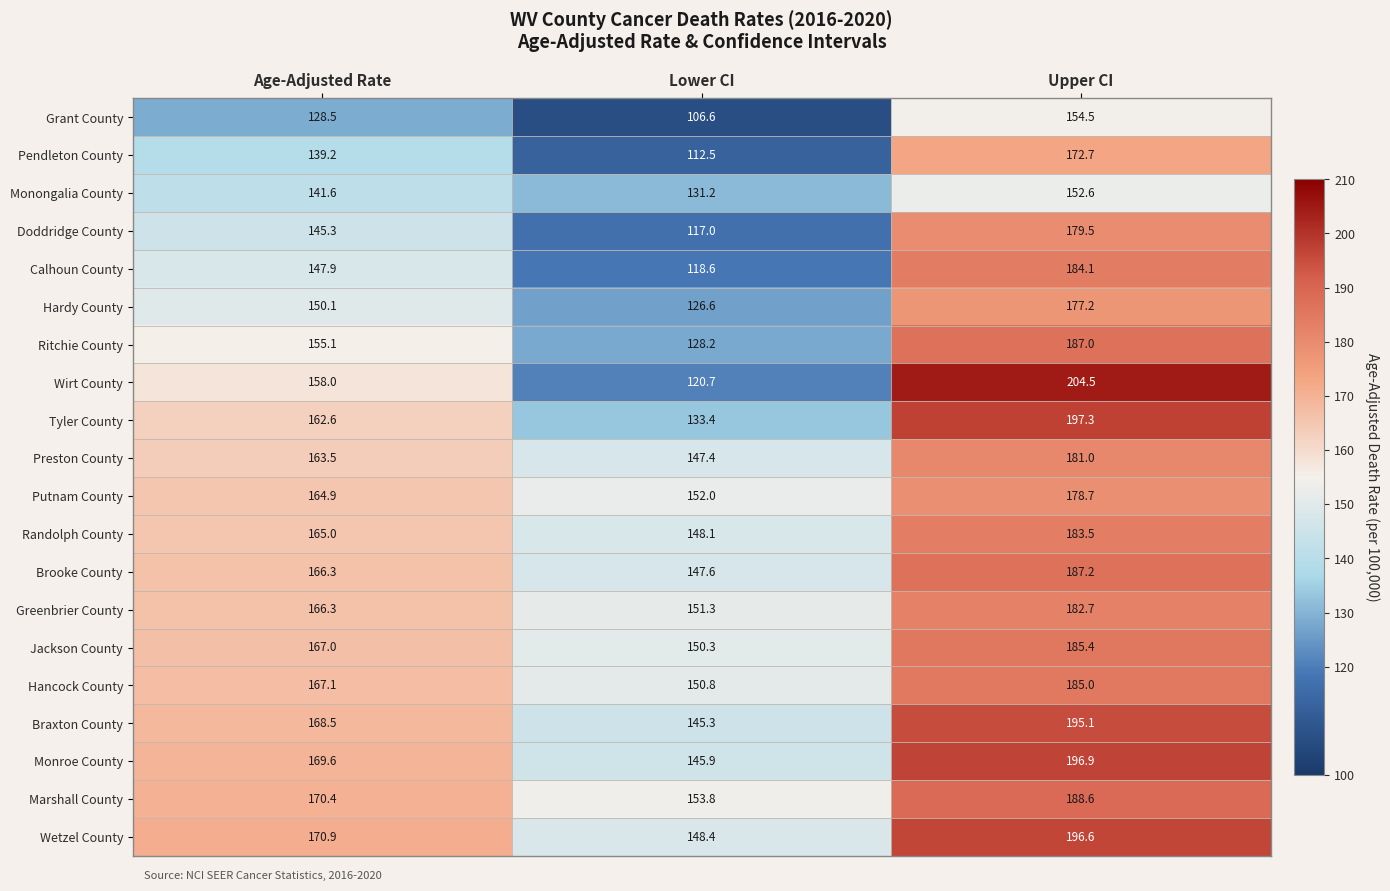

What is the average value of the Doddridge County series?

147.3